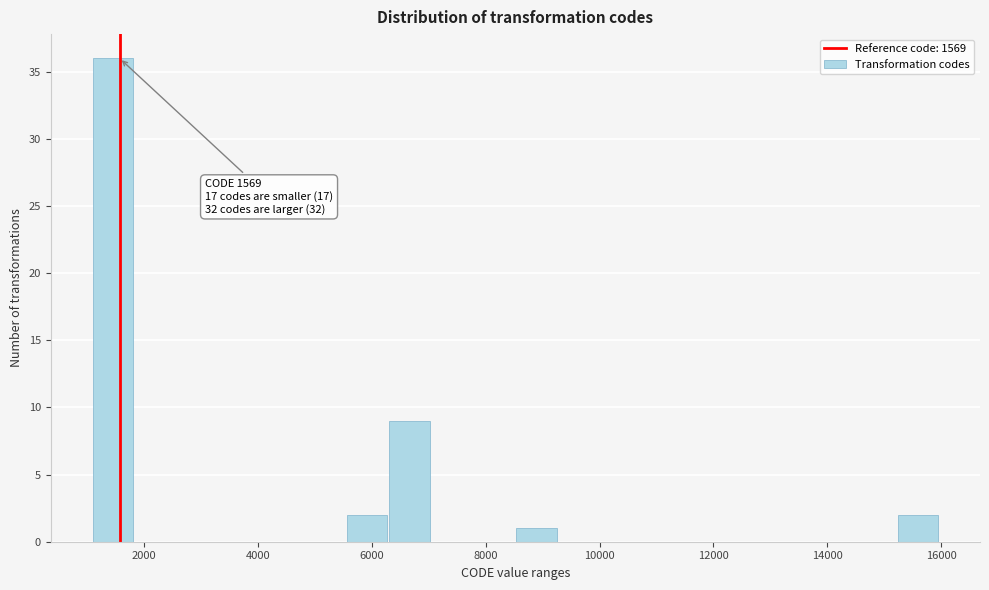

Around what value on the x-axis is the tallest bar? Give the approximate position of its centre, as read against the axis.

1400